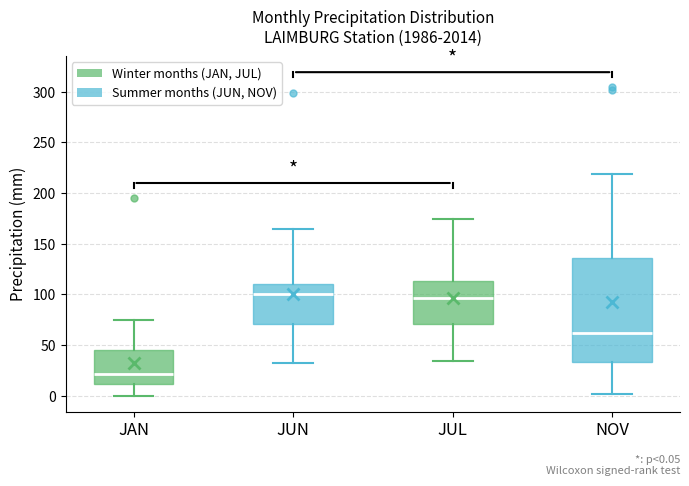

Comparing the boxes themselves (not the whiskers), which one is the tallest?

NOV